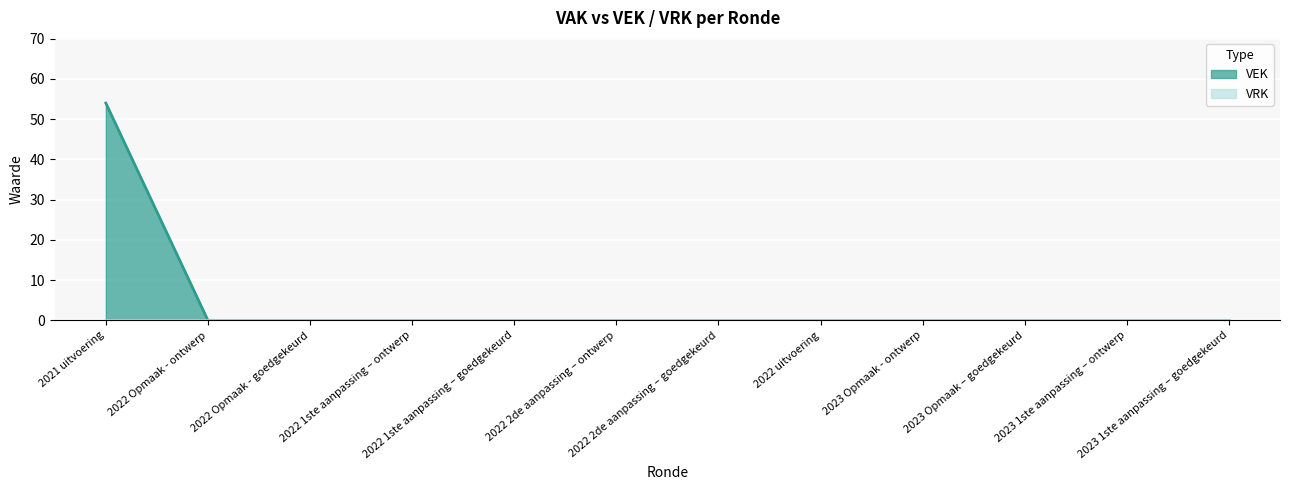

True or false: there are more than 0 points higher than both neighbors.

False